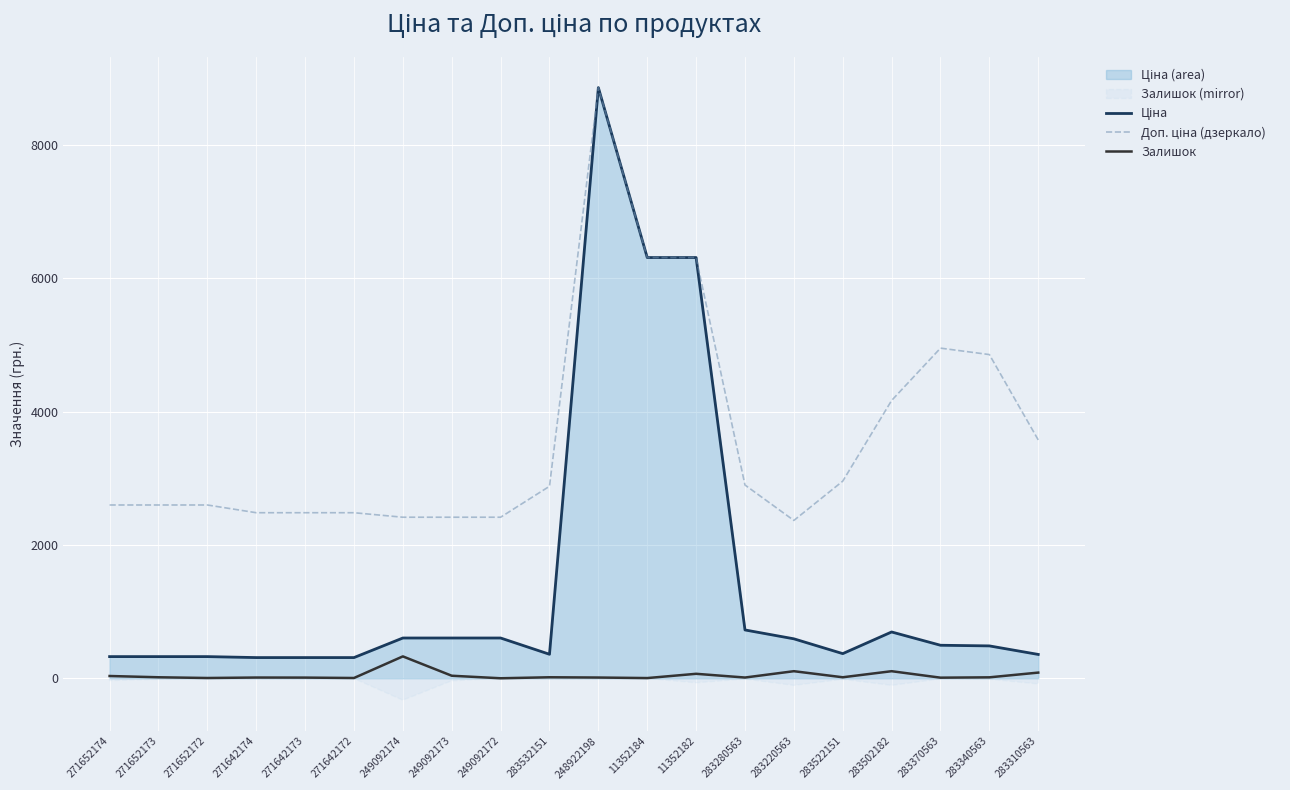

At how many categories does at least one series exceed 5395?

3